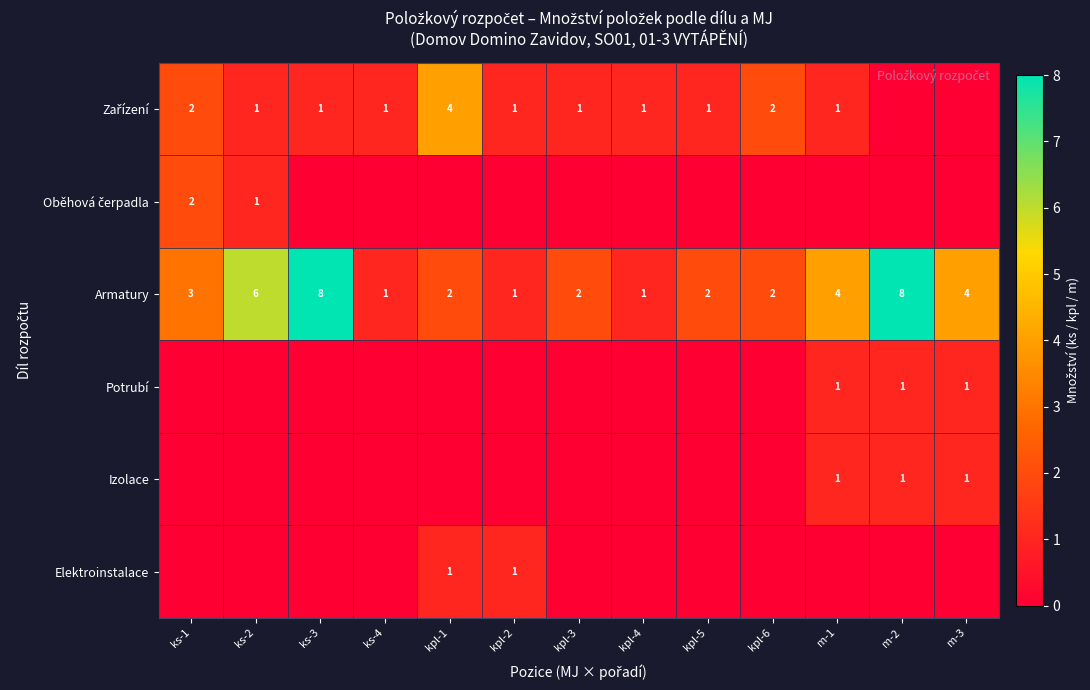

What is the sum of the Armatury values at kpl-4 and kpl-5?

3